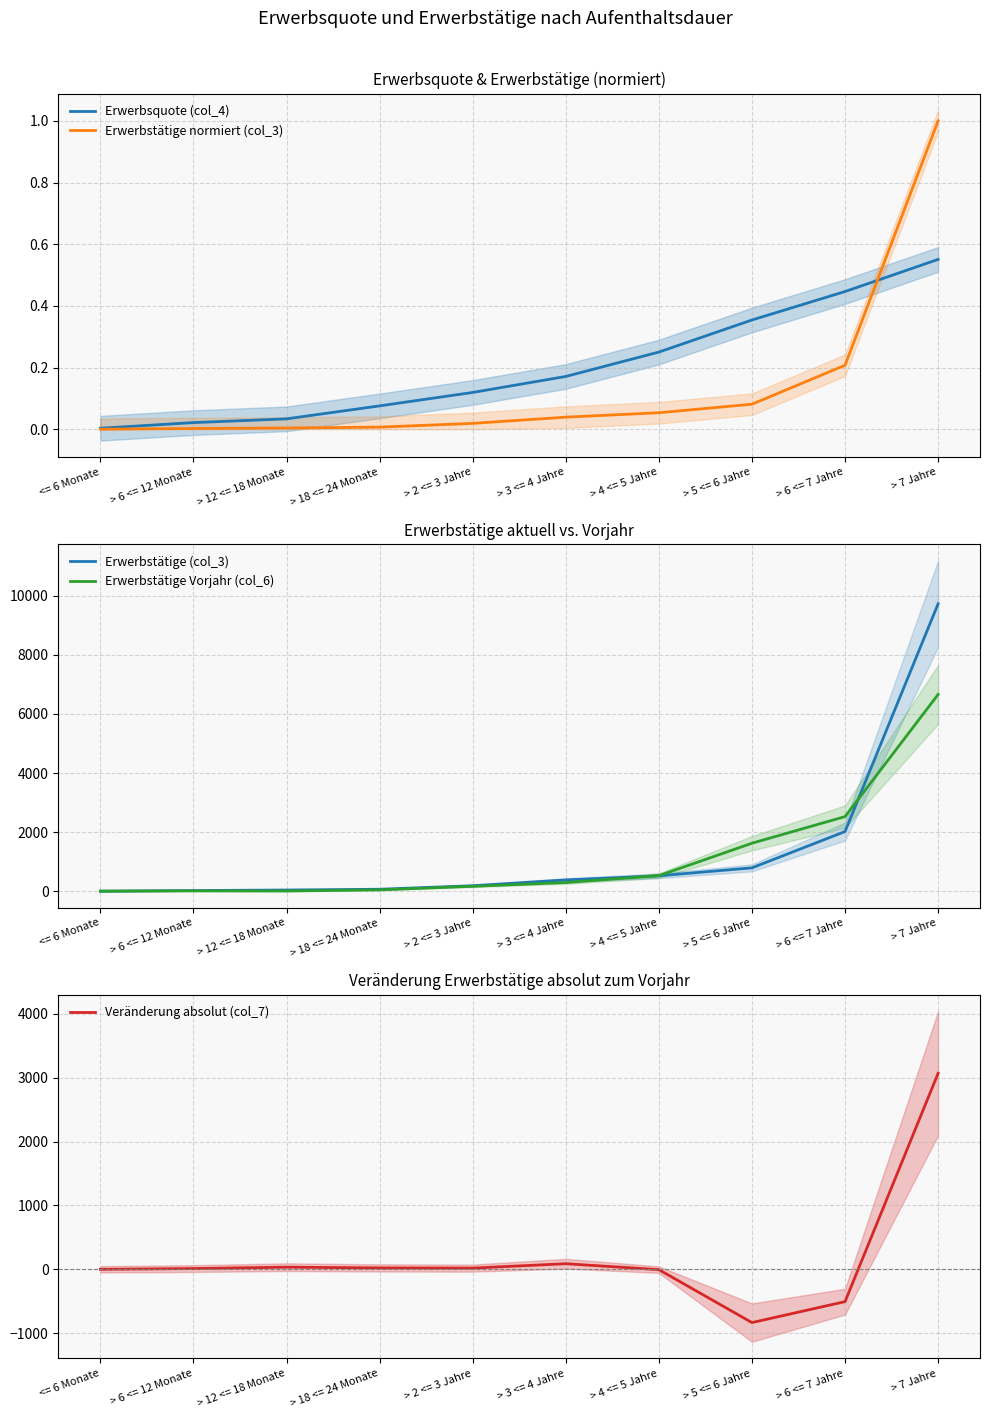

Which category has the lowest value in the Veränderung absolut (col_7) series?

> 5 <= 6 Jahre